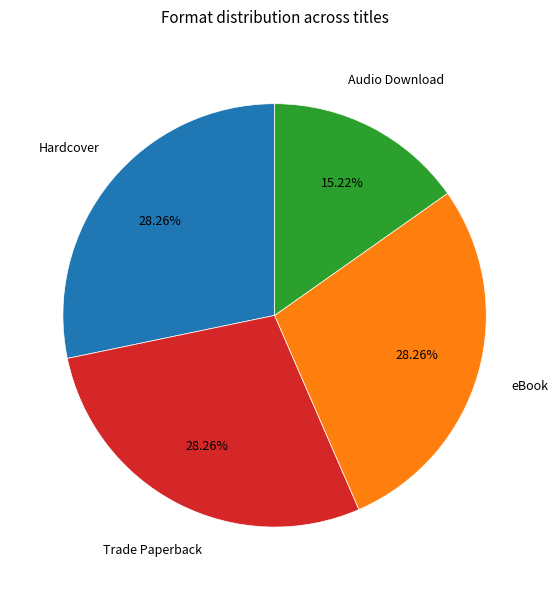

To the nearest percent, what is the average slice percentage?

25%